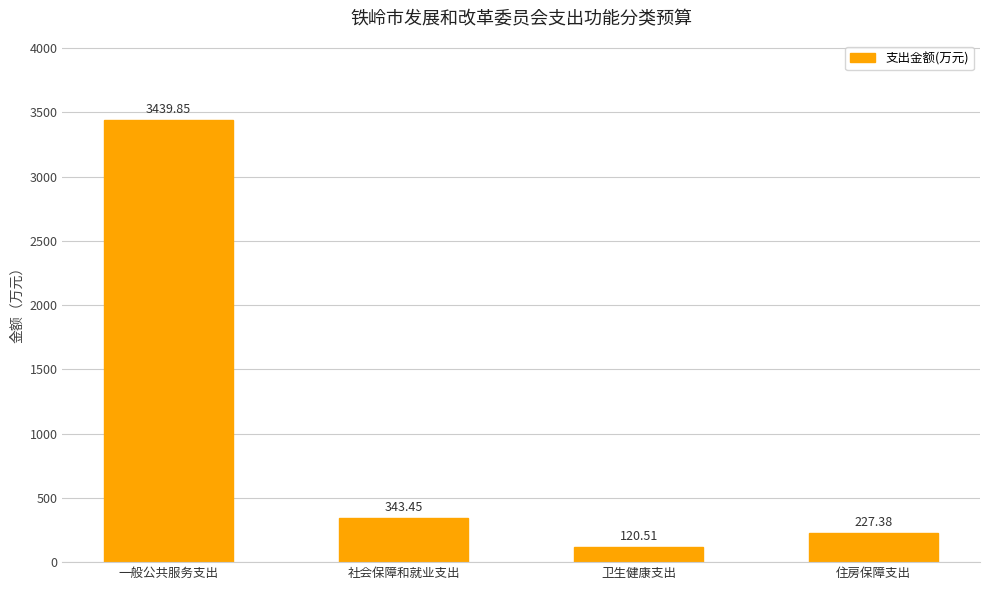

Rank the categories by value from lowest to highest.

卫生健康支出, 住房保障支出, 社会保障和就业支出, 一般公共服务支出